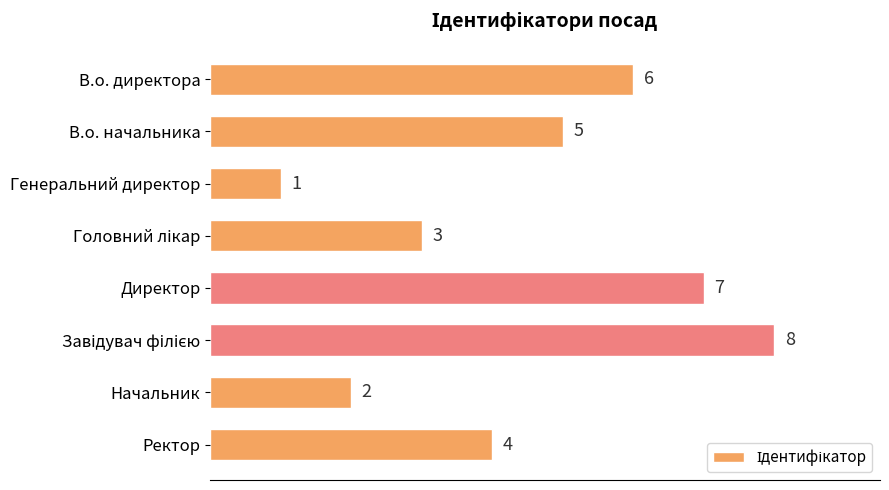

Read the value at В.о. начальника.

5